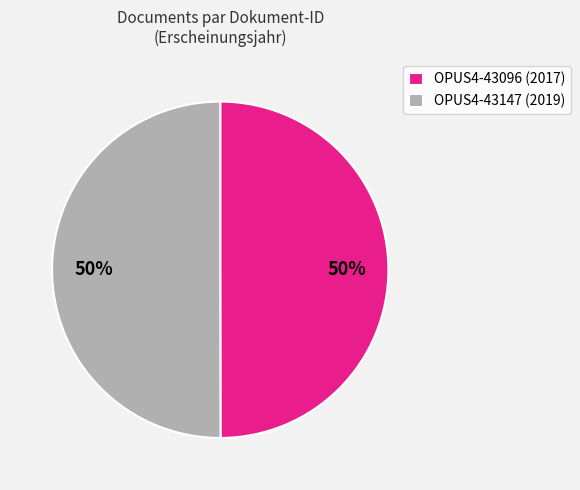

What is the ratio of the value at OPUS4-43147 (2019) to the value at OPUS4-43096 (2017)?

1.0